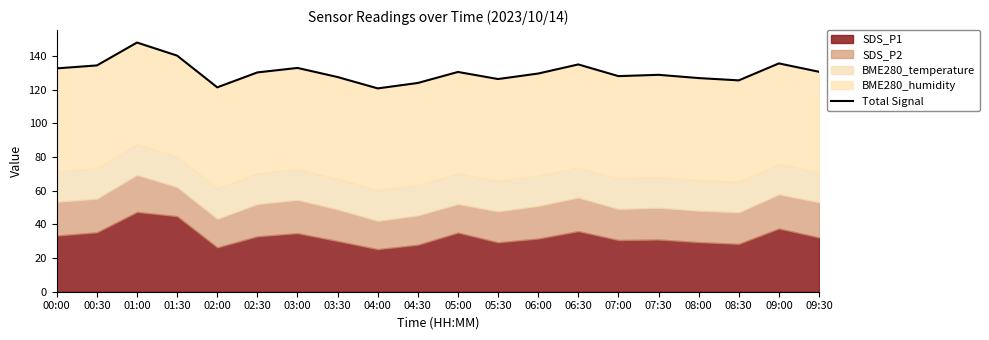

How many data points are less than 130?

10